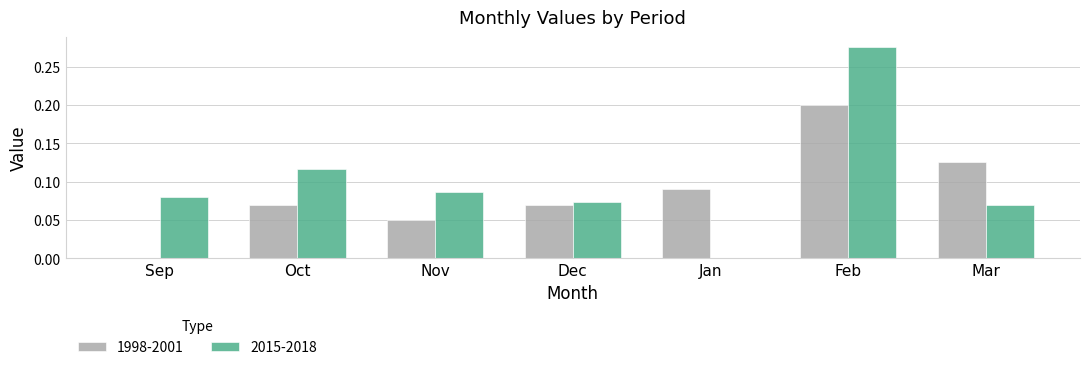

At which category does the chart reach its peak across all series?

Feb